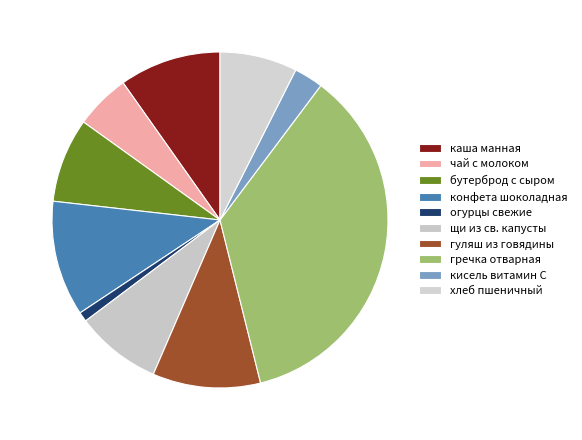

Is it true that конфета шоколадная is 16% of the pie?

False